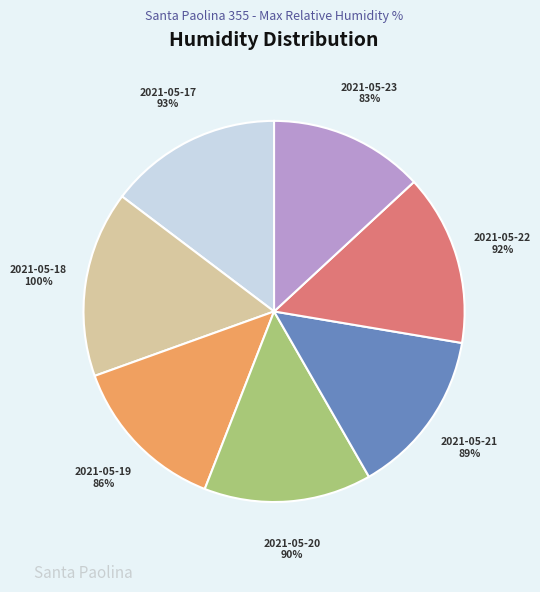

Count the number of slices in the pie.

7